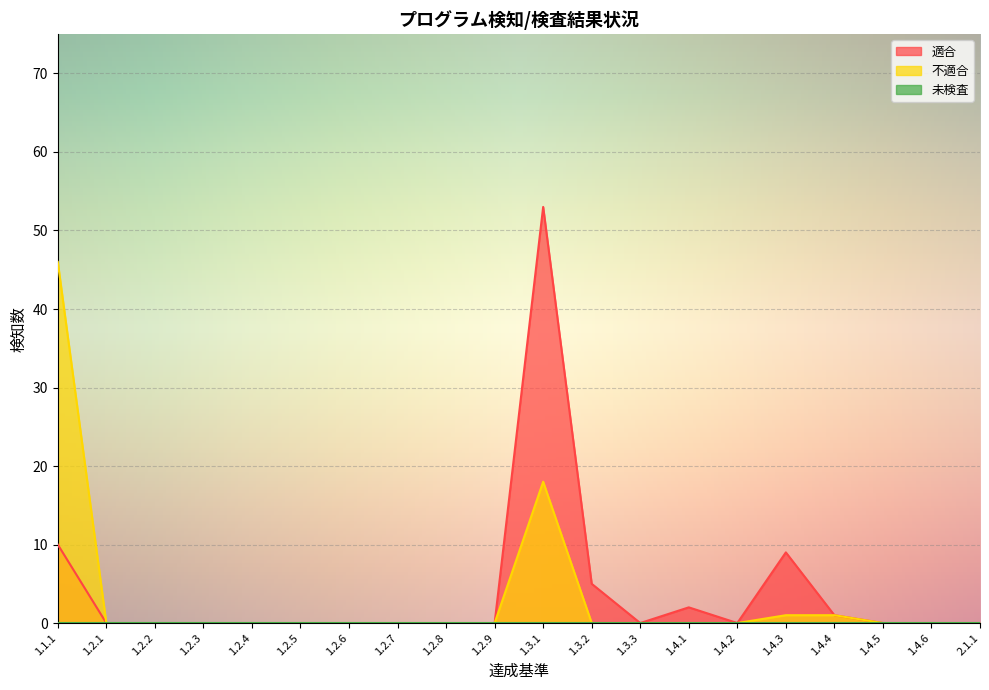

The value of 適合 at 1.4.1 is 2. True or false?

True